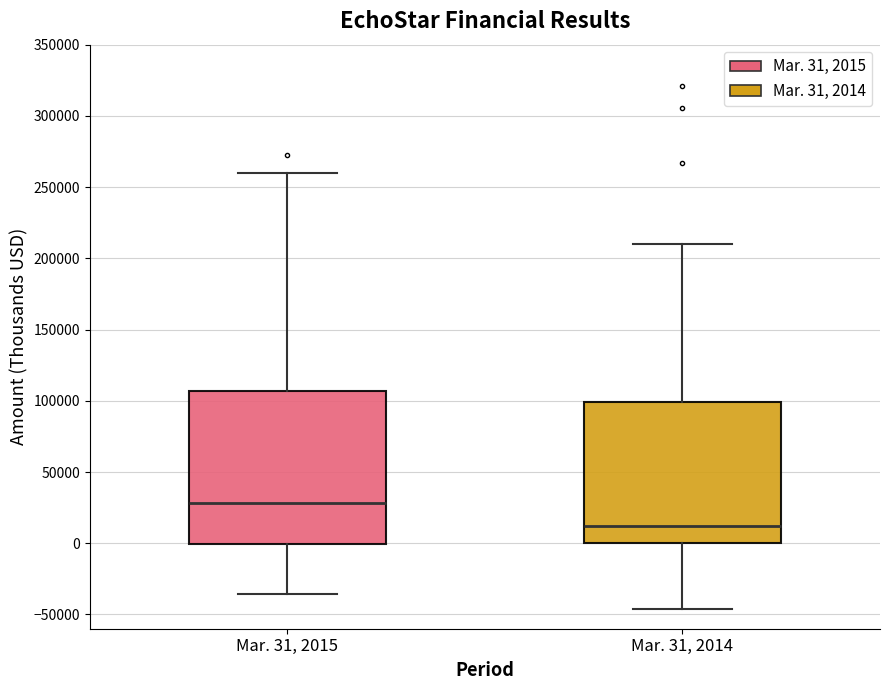

Which box has the lowest median line?

Mar. 31, 2014